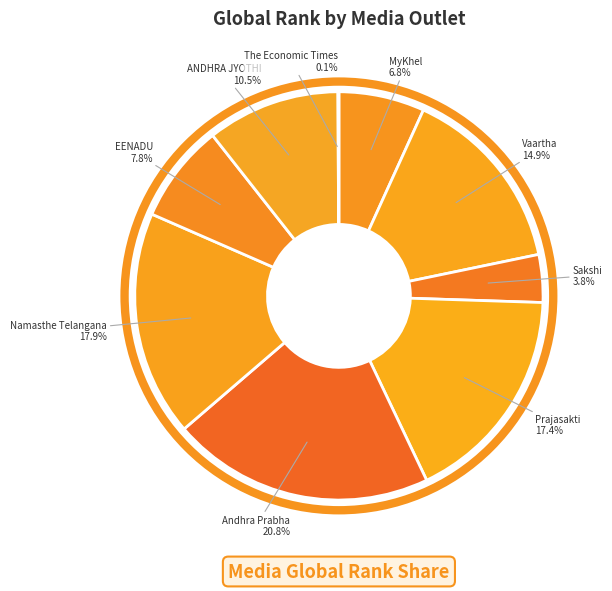

Does any single category account for the majority?

No